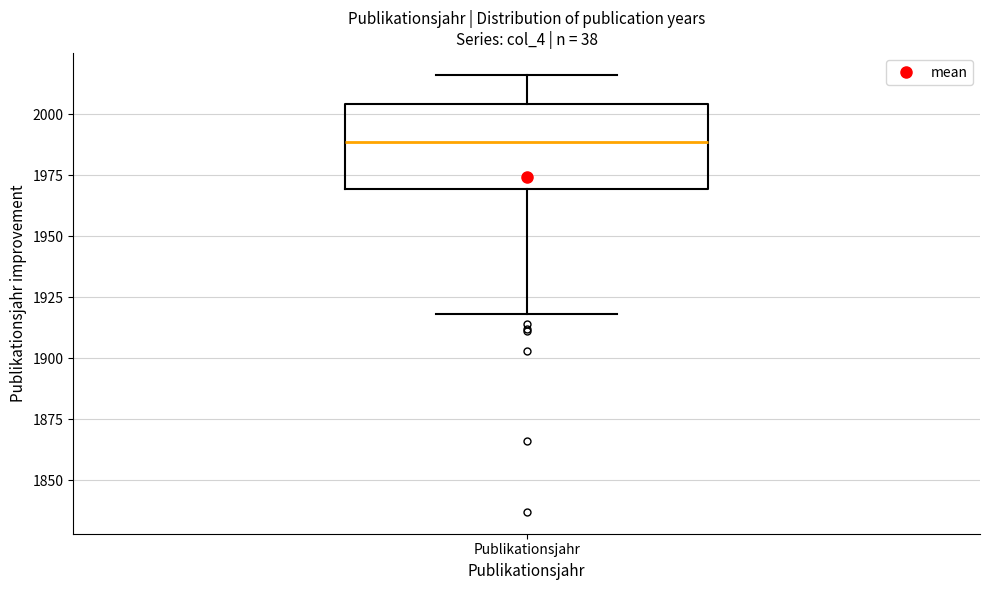

Where does the upper whisker of the box for Publikationsjahr end on the y-axis? The values are not printed on the chart, so give them approximately, as read against the axis.

2015